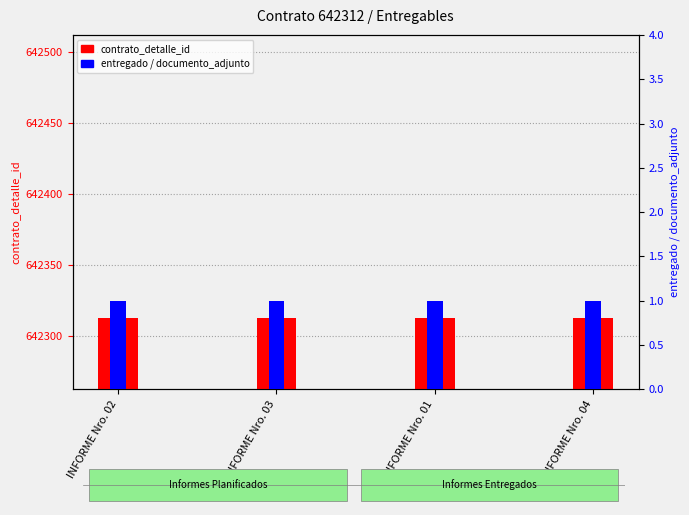

What is the total value across all series at INFORME Nro. 02?

642314